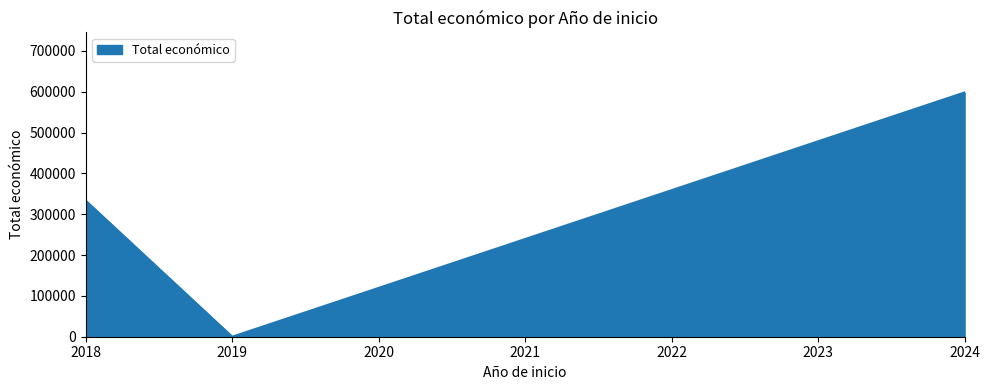

Approximately how many times larger is the value at 2018 compared to 2018?

0.4